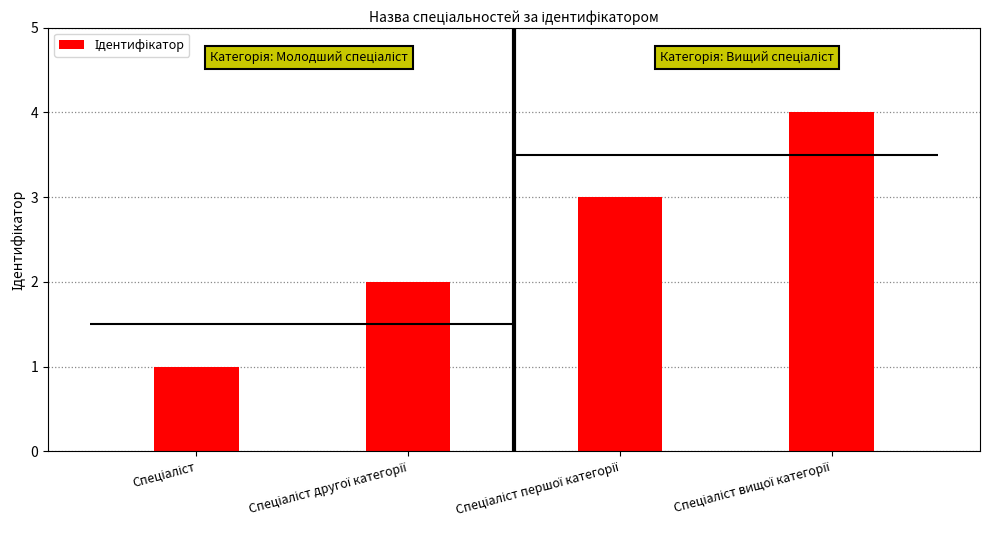

What is the minimum value shown in the chart?

1